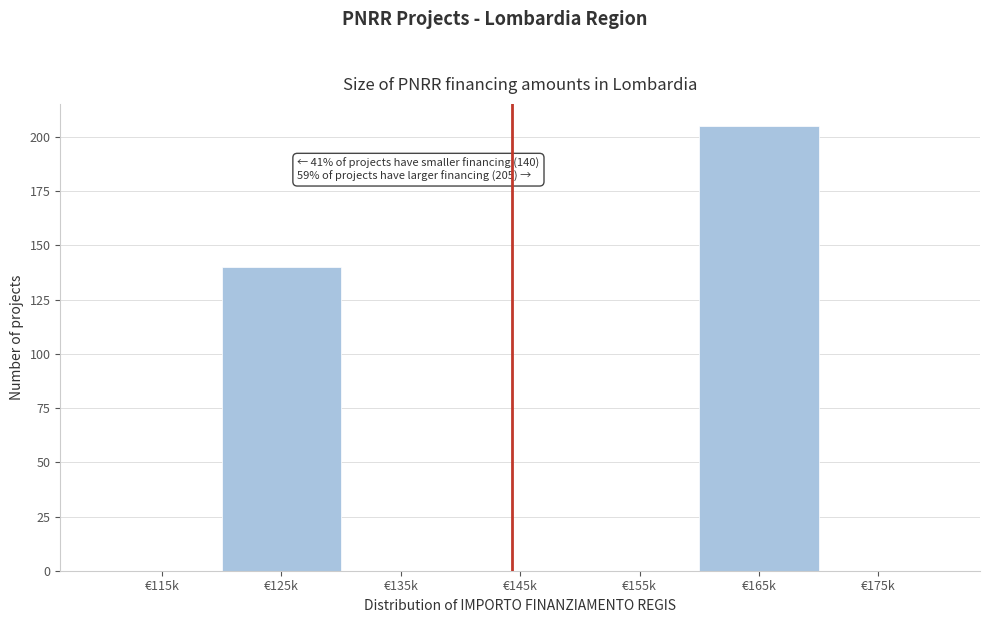

Reading right to left, list all the values displayed in this chart.

€175k=0	€165k=205	€155k=0	€145k=0	€135k=0	€125k=140	€115k=0